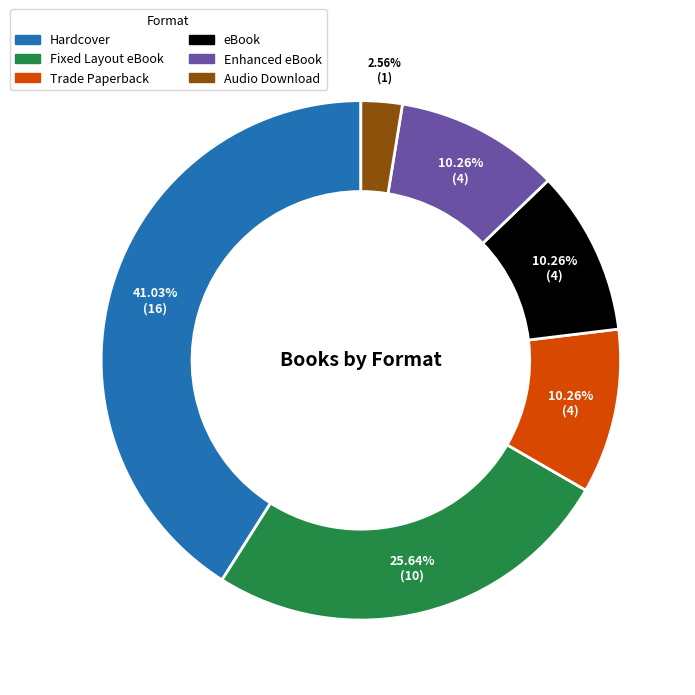

What is the ratio of the value at Fixed Layout eBook to the value at Hardcover?

0.6